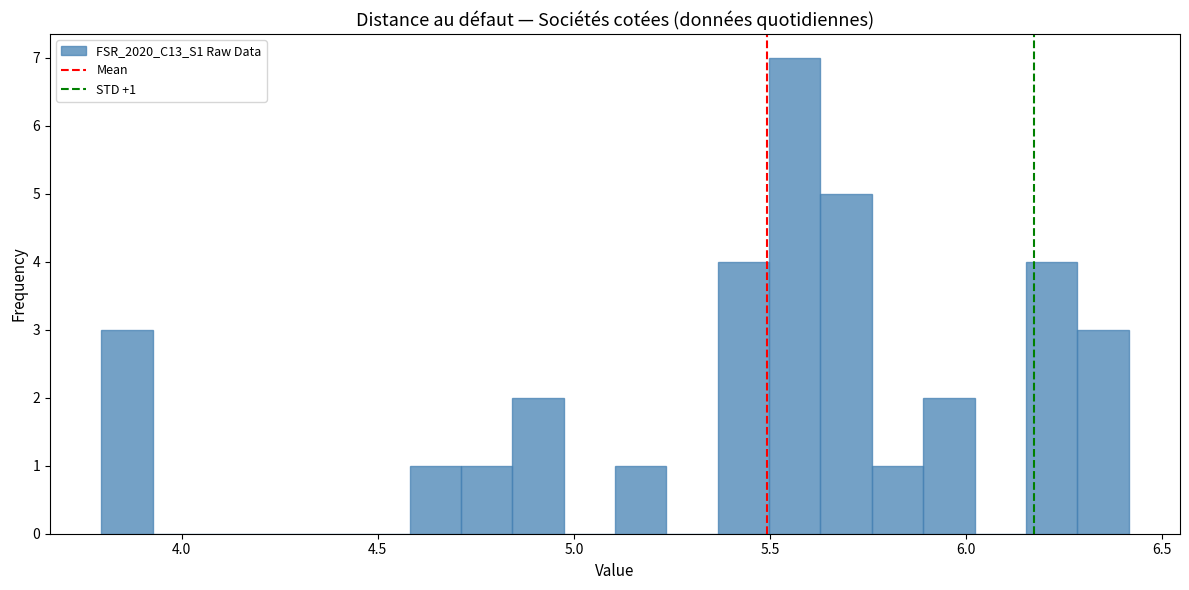

Read against the x-axis, roughly where is the centre of the tallest bar?

5.55